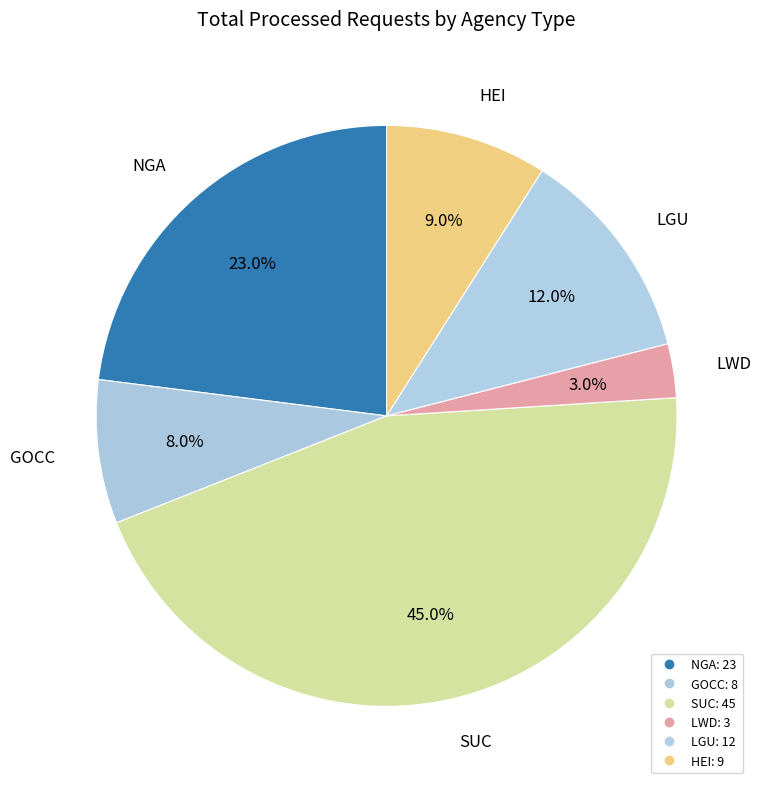

Which slice is the smallest?

LWD